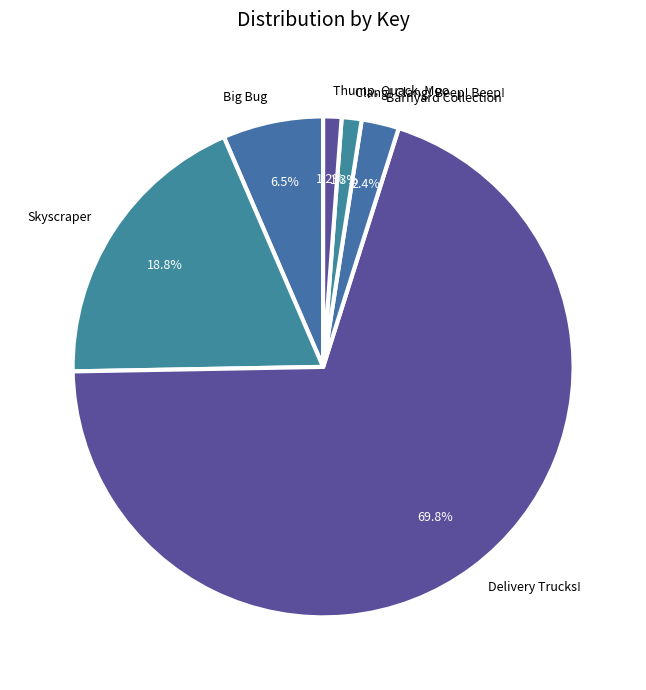

To the nearest percent, what is the average slice percentage?

17%